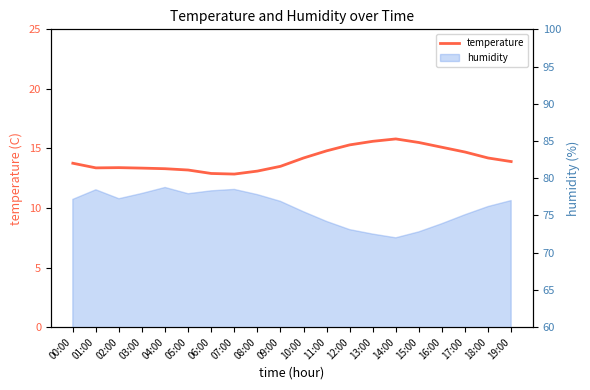

What is the maximum value shown in the chart?

15.8